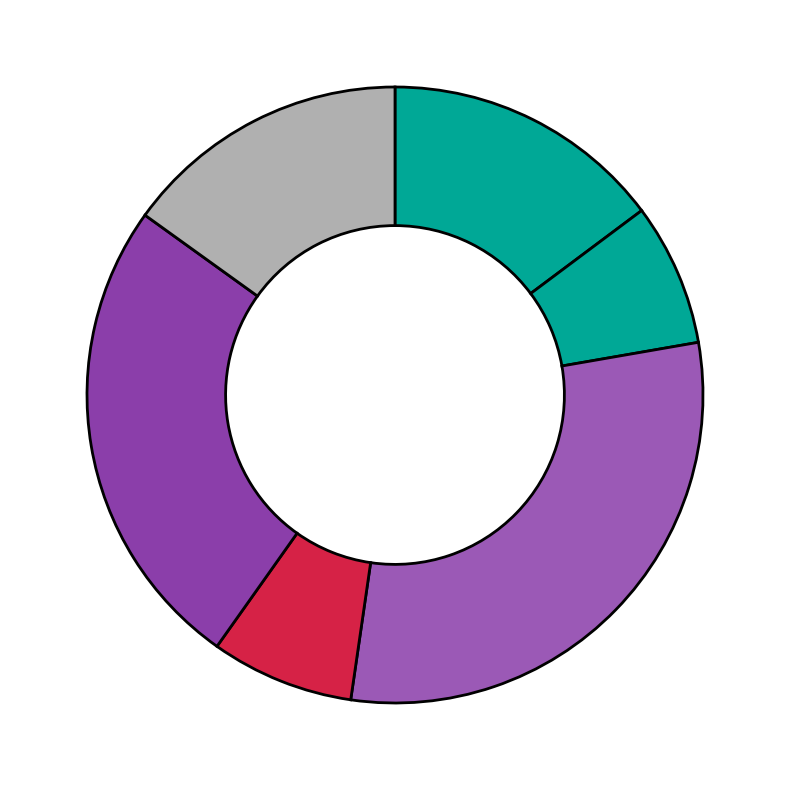

How many slices are in this pie chart?

6